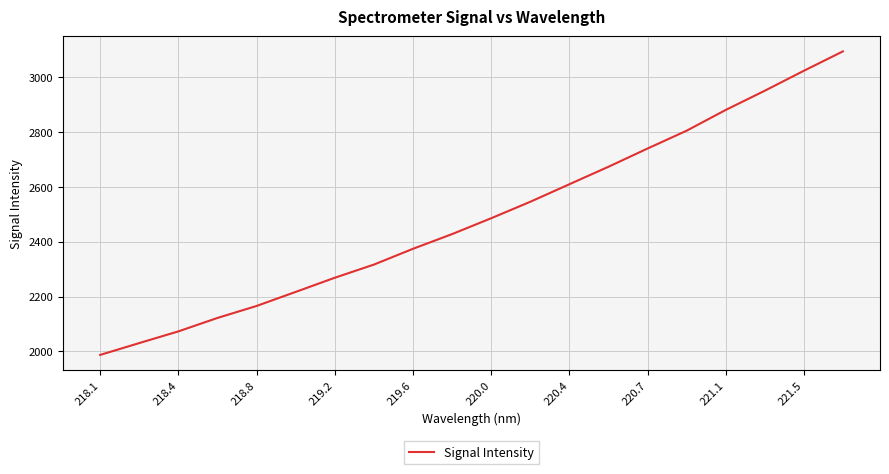

Does the chart have visible grid lines?

Yes